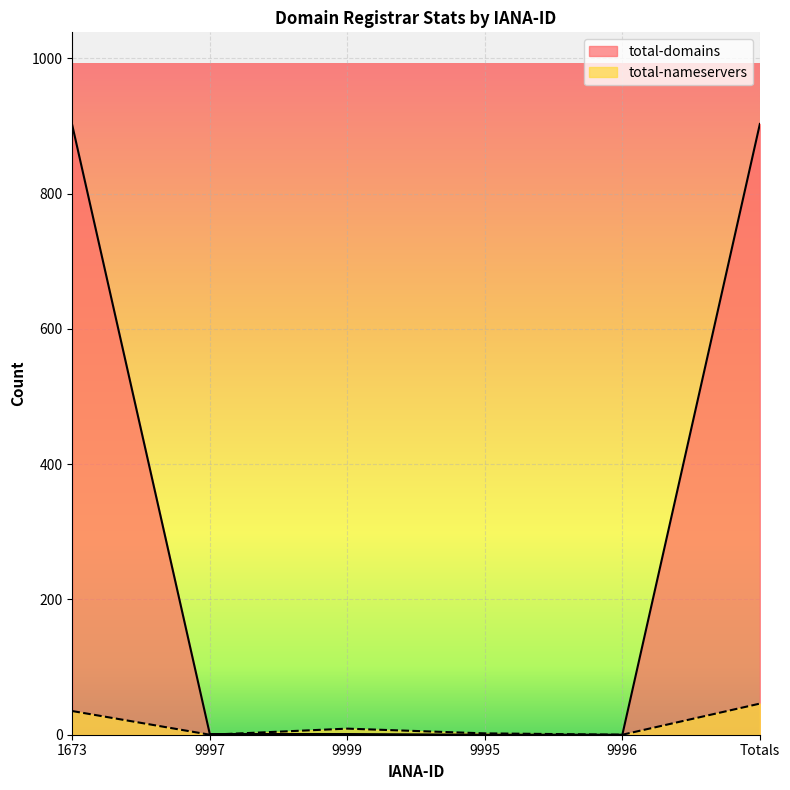

Reading right to left, extract all data points from this chart.

total-nameservers: 46	0	2	9	0	35
total-domains: 903	0	0	1	1	901